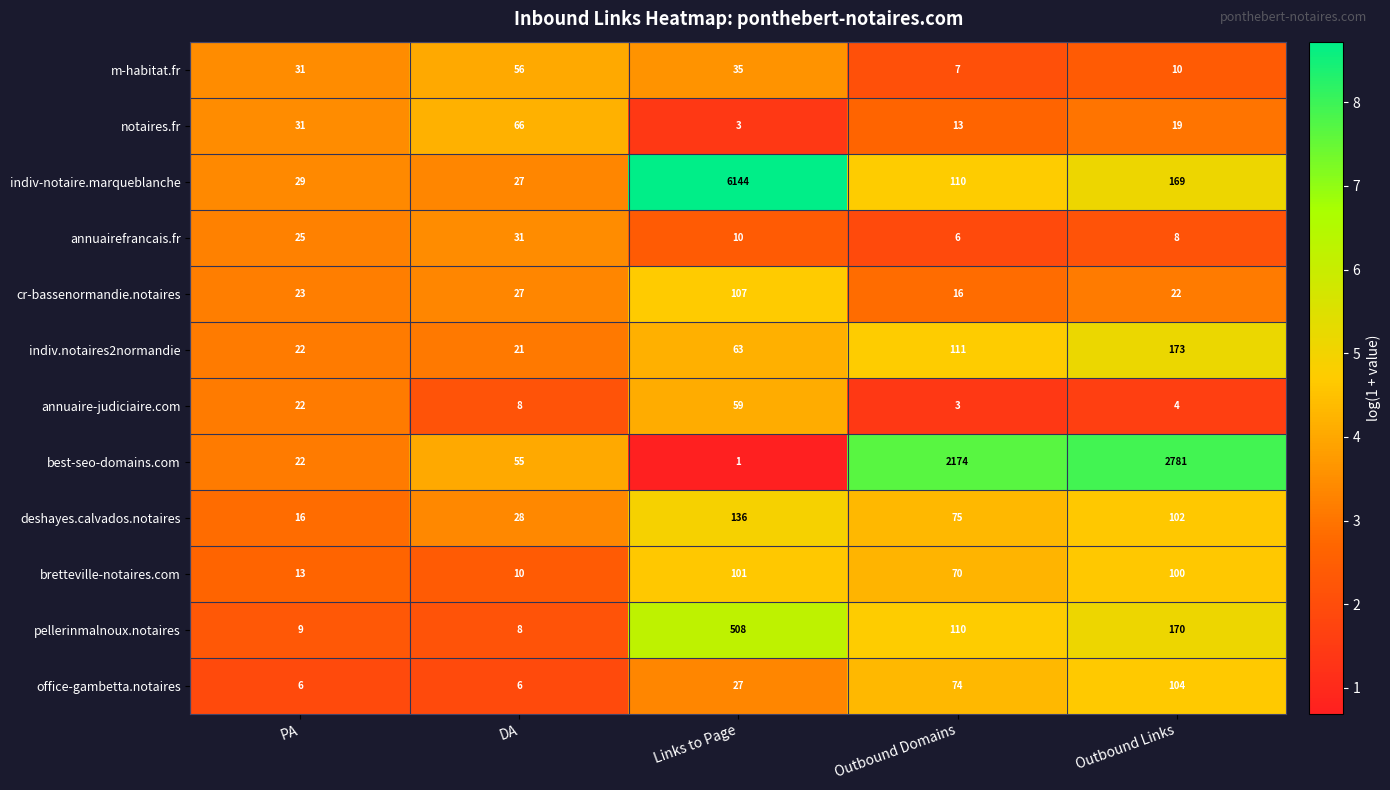

What is the difference between the maximum and minimum values in the annuairefrancais.fr series?

25